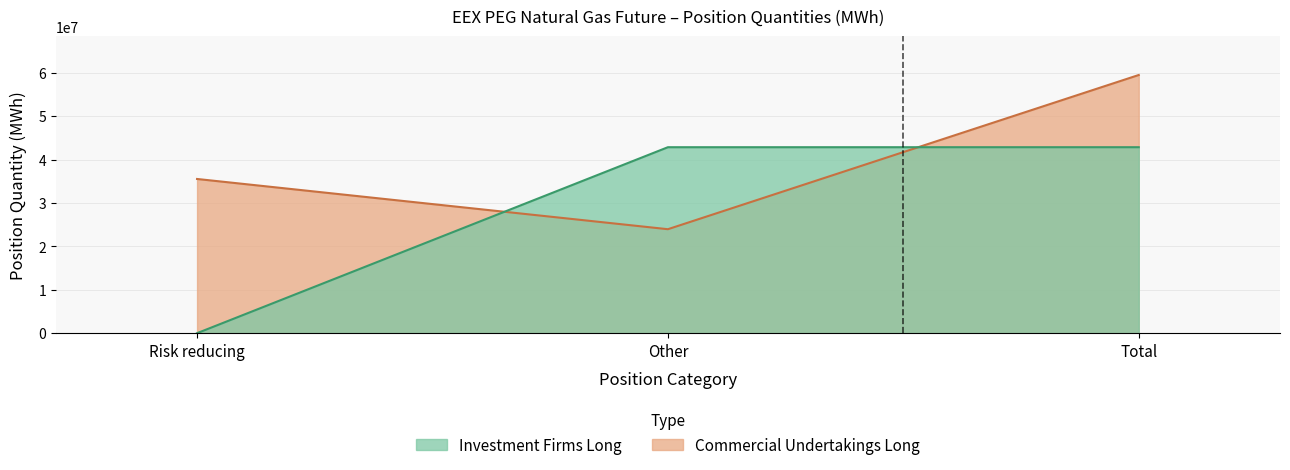

What is the label of the 3rd point from the left?

Total